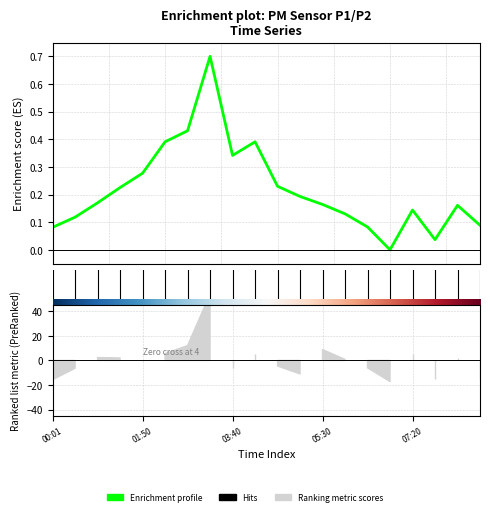

What is the label of the 7th point from the left?

6